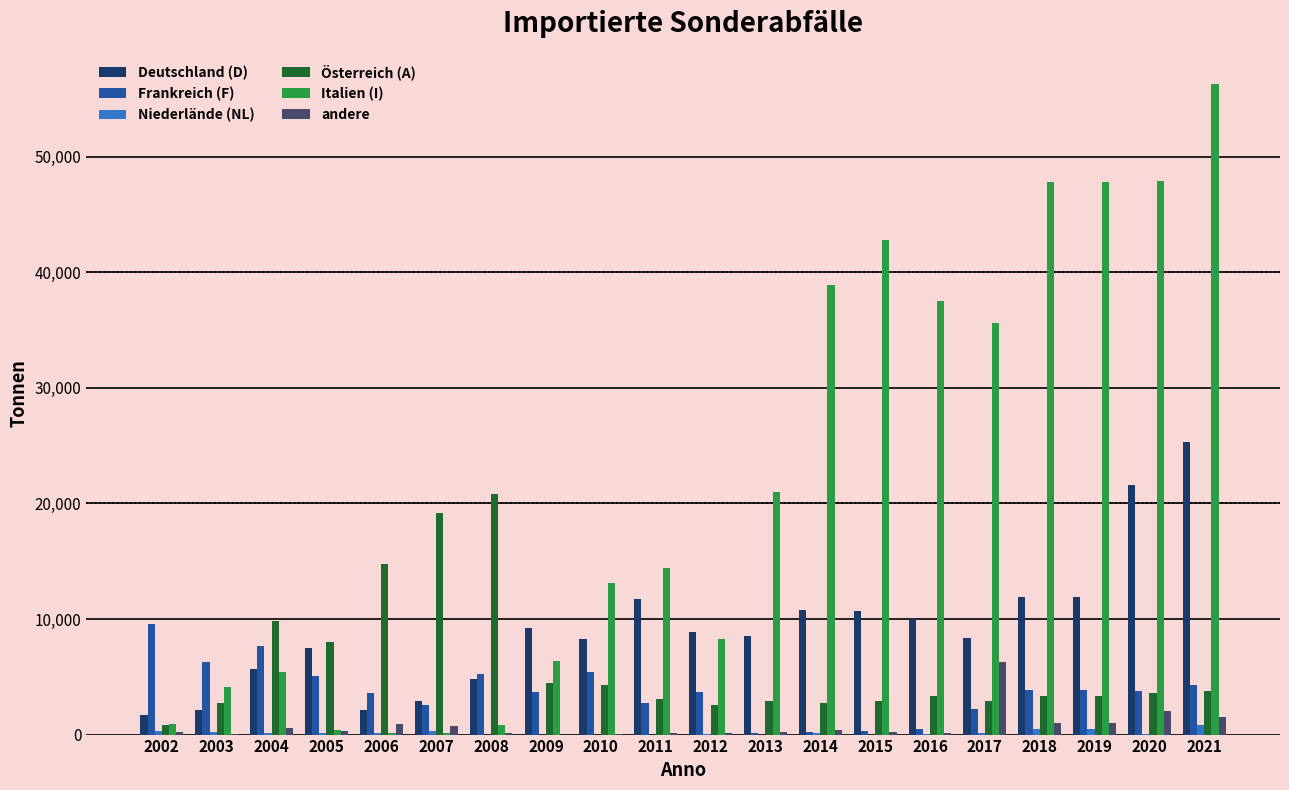

What is the total value across all series at 2012?

23700